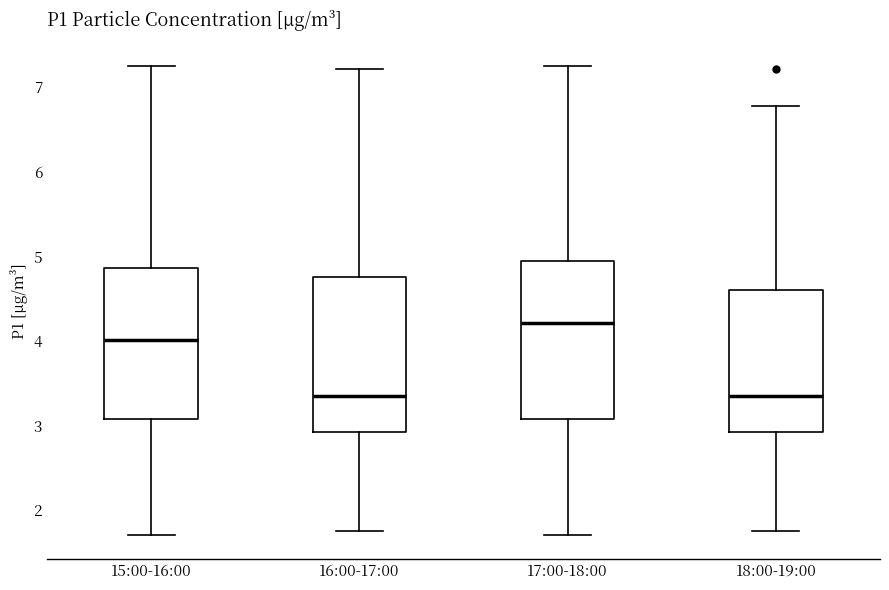

Reading left to right, read every box against the y-axis: the position of its median line, the range the box covers, and the ends of its whiskers. The values are not printed on the chart, so give them approximately, as read against the axis.

15:00-16:00: median 4.0, box 3.1 to 4.9, whiskers 1.7 to 7.3
16:00-17:00: median 3.4, box 2.9 to 4.8, whiskers 1.8 to 7.2
17:00-18:00: median 4.2, box 3.1 to 4.9, whiskers 1.7 to 7.3
18:00-19:00: median 3.4, box 2.9 to 4.6, whiskers 1.8 to 6.8